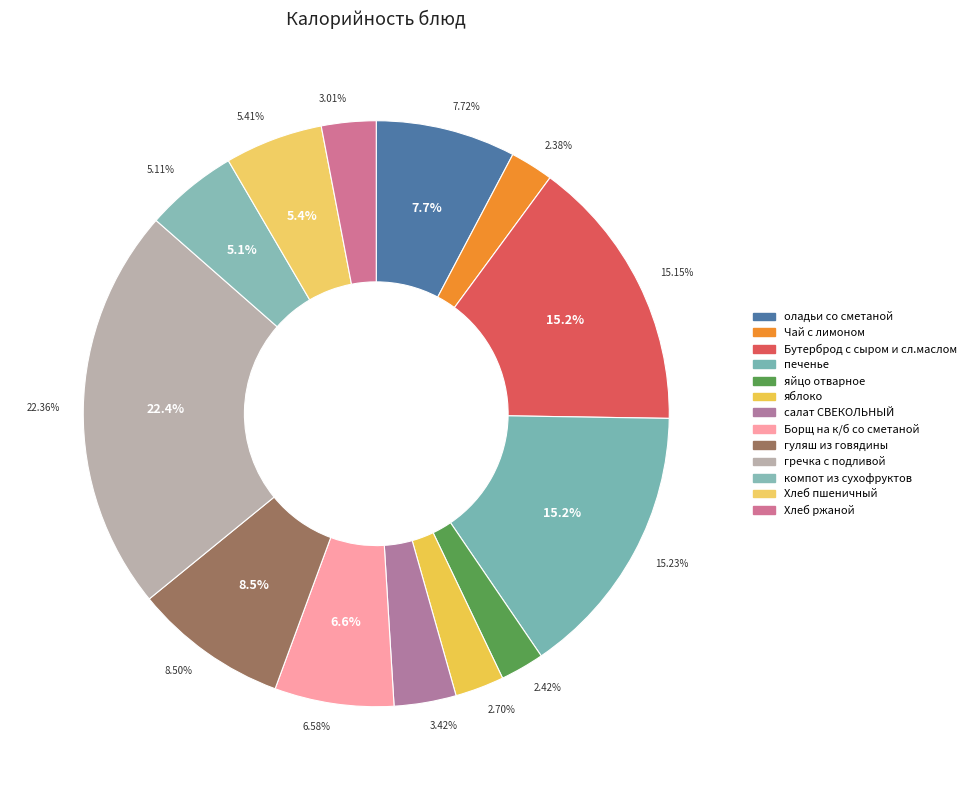

Is it true that Хлеб ржаной is 3% of the pie?

True